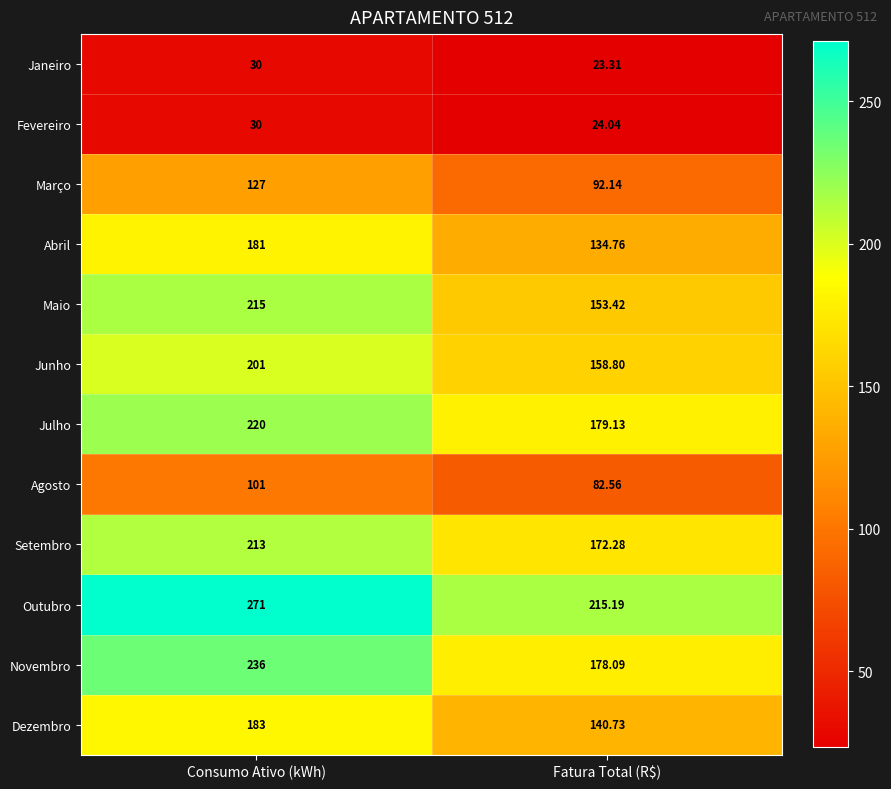

How many series are shown in this chart?

12